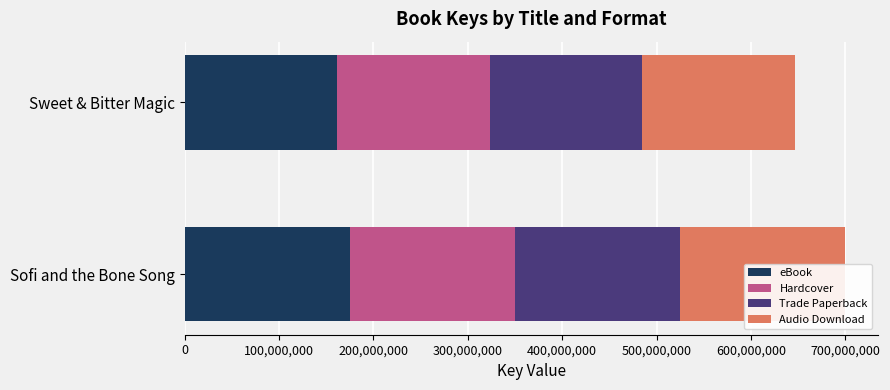

Reading right to left, what are all the values shown in this chart?

eBook: 161640867	174870379
Hardcover: 161640867	174870379
Trade Paperback: 161640867	174870379
Audio Download: 161640867	174870379